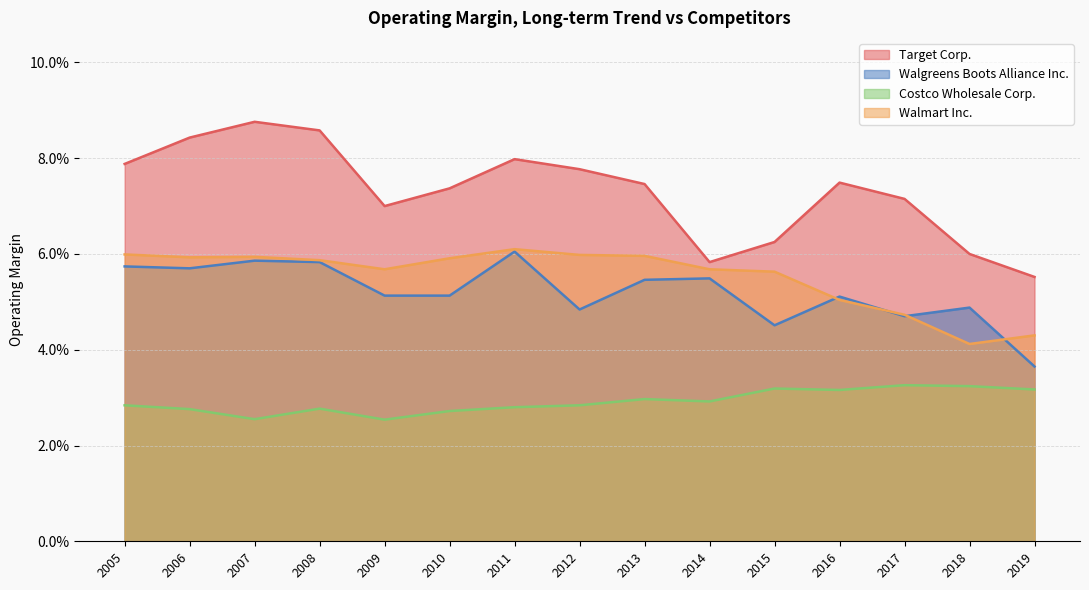

How many interior local valleys does the Costco Wholesale Corp. series have?

4